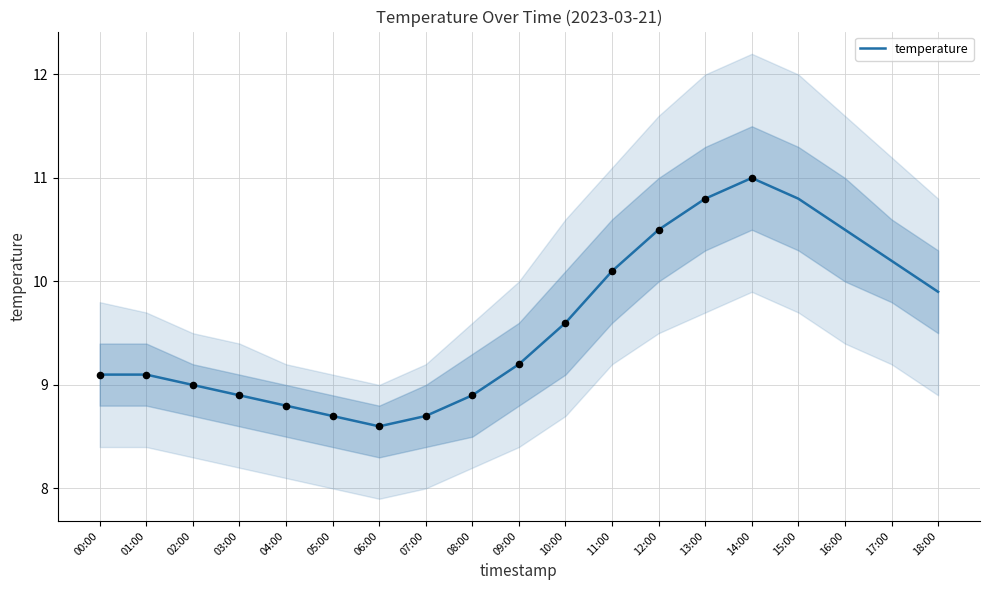

Between 09:00 and 12:00, which is larger?

12:00